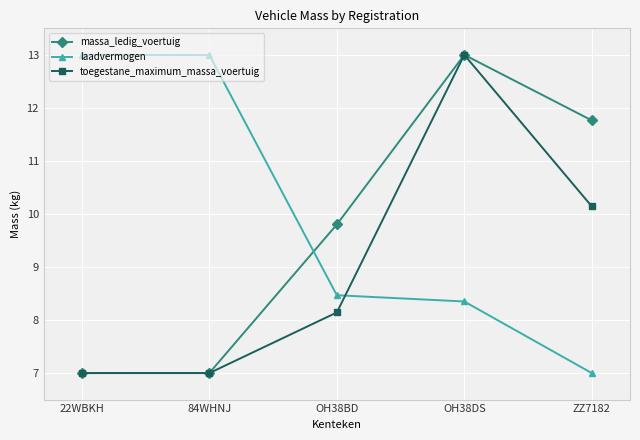

Rank the series by their average value, from highest to lowest.

laadvermogen, massa_ledig_voertuig, toegestane_maximum_massa_voertuig